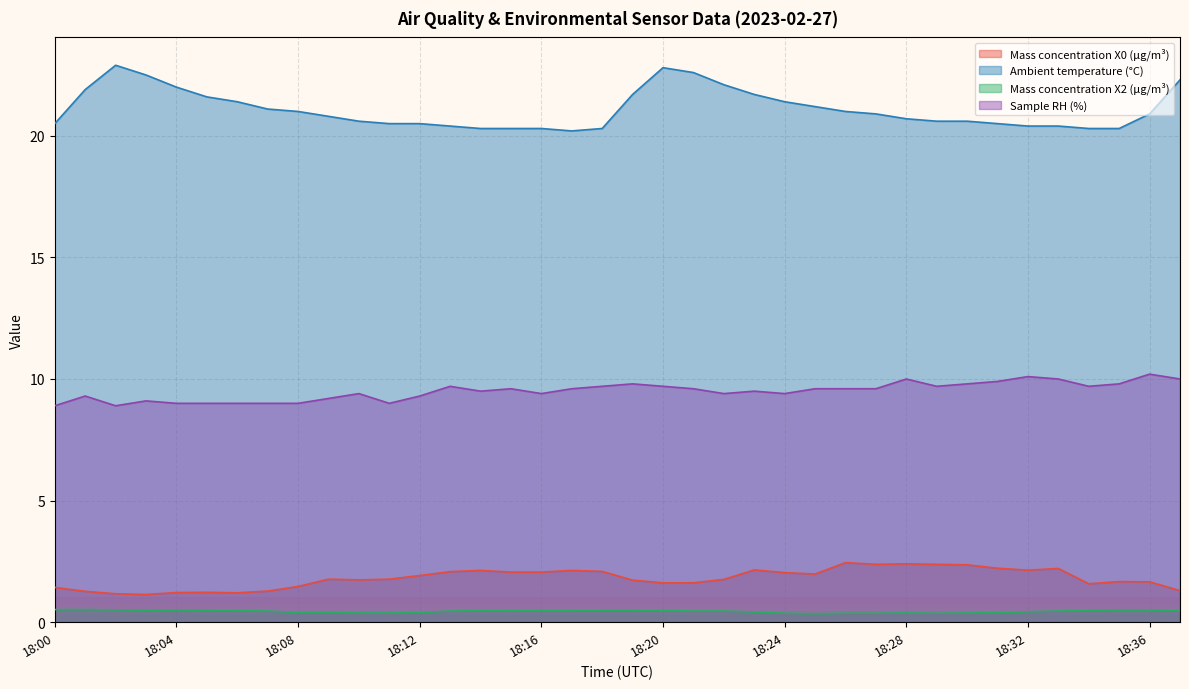

What is the sum of the Mass concentration X0 (μg/m³) values at 18:18 and 18:28?

4.5